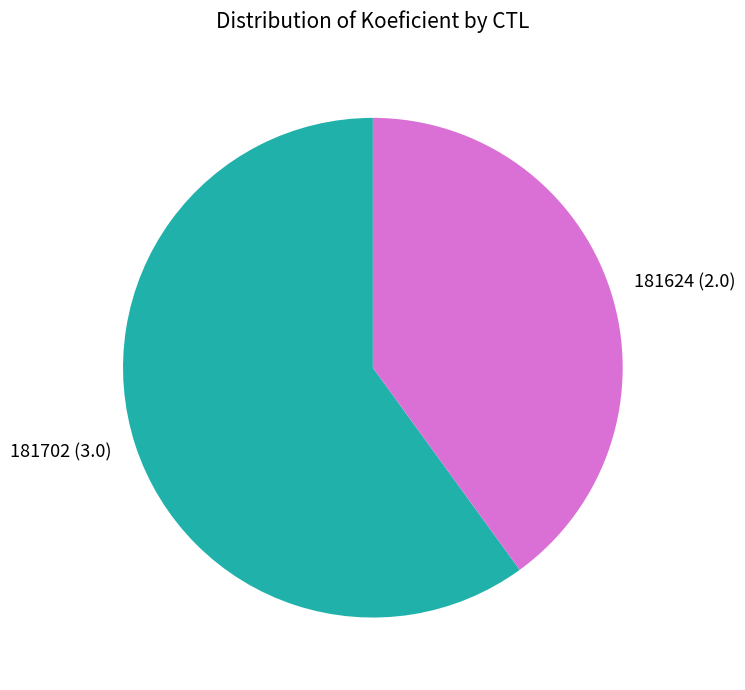

Combined, do 181702 (3.0) and 181624 (2.0) account for over 50%?

Yes